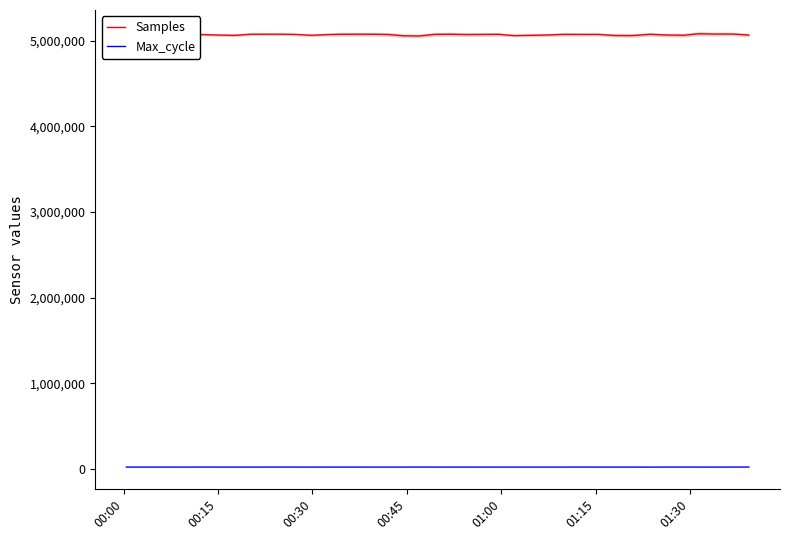

What are all the series names shown in the legend?

Samples, Max_cycle